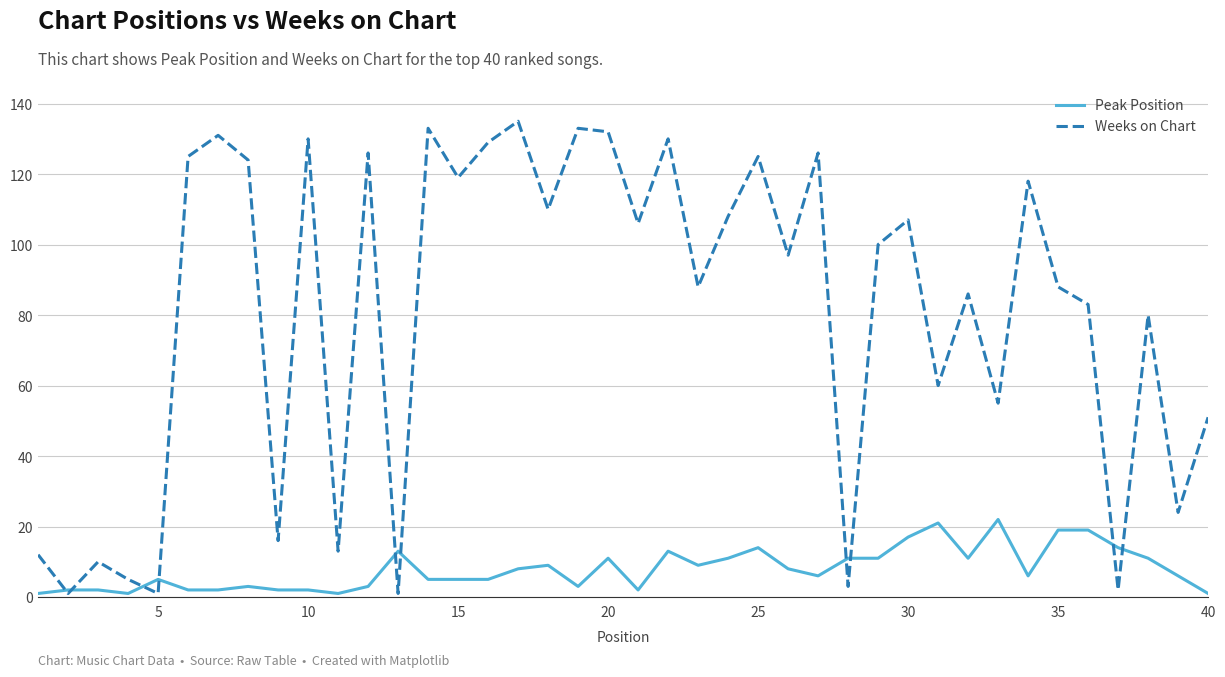

What is the maximum value for Weeks on Chart?

135